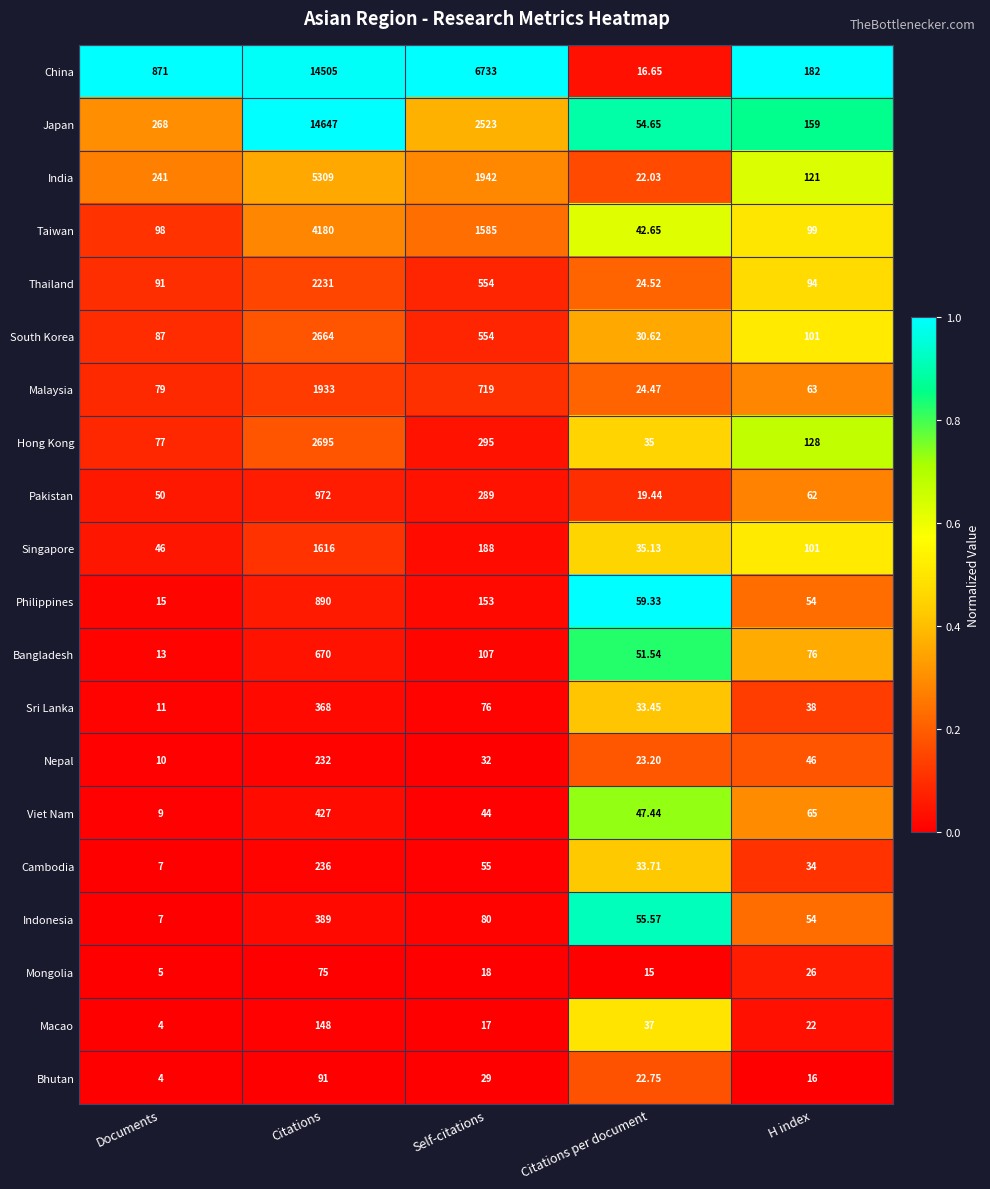

Is the value of South Korea at Citations per document greater than the value of Nepal at H index?

No